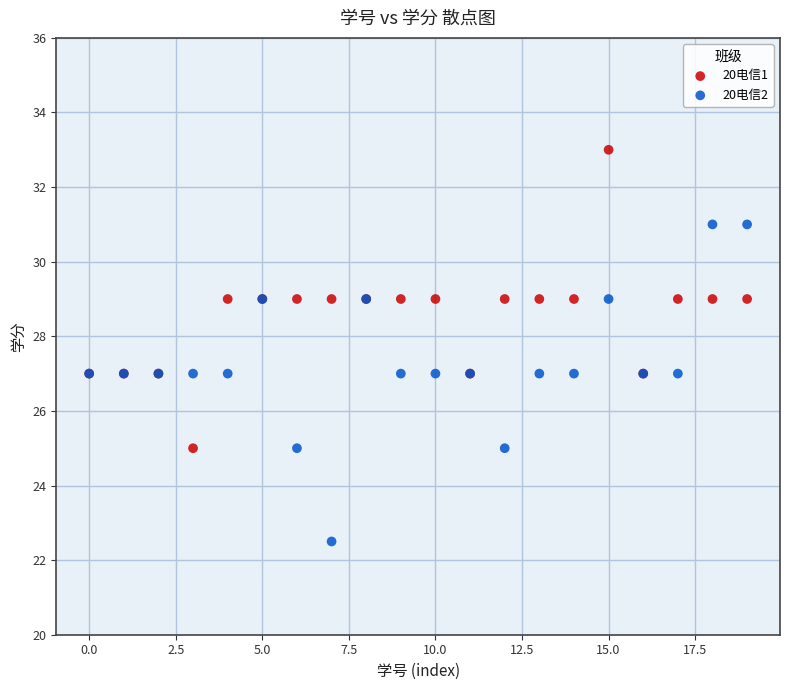

Which series reaches the minimum Y coordinate?

20电信2